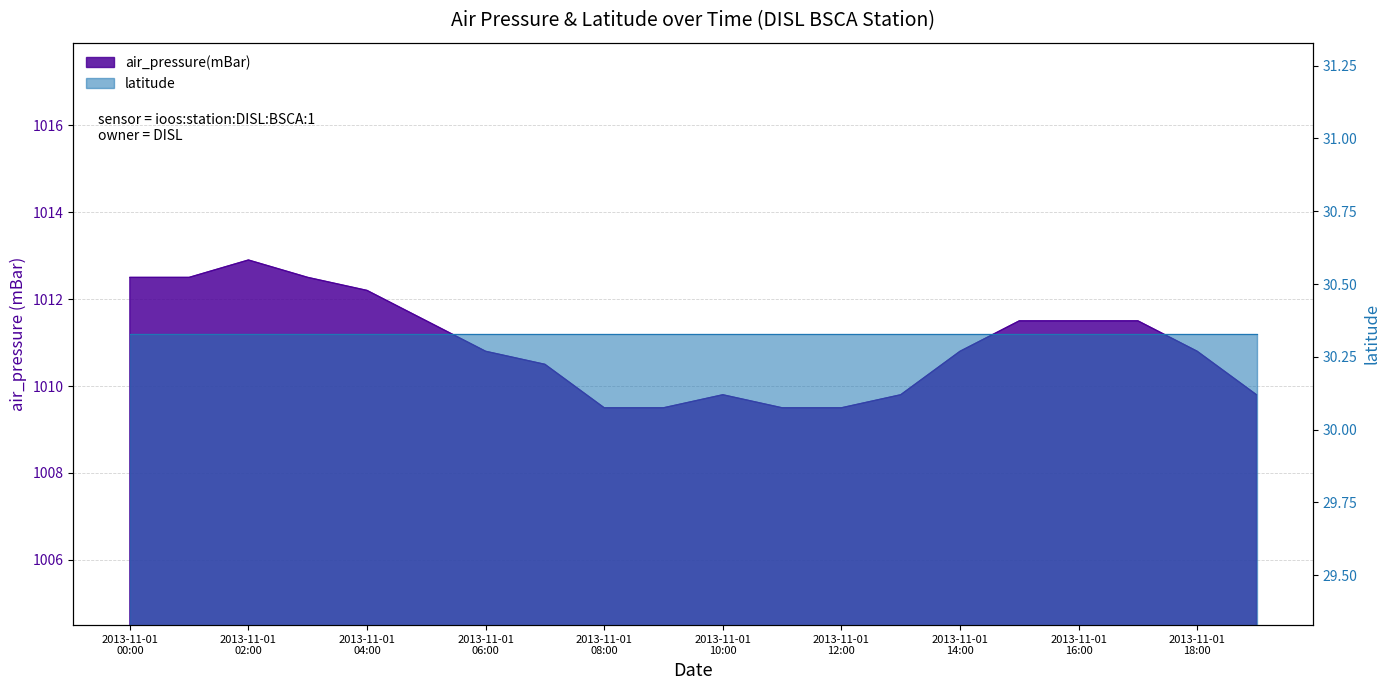

At which label is the value closest to 1011?

2013-11-01 06:00